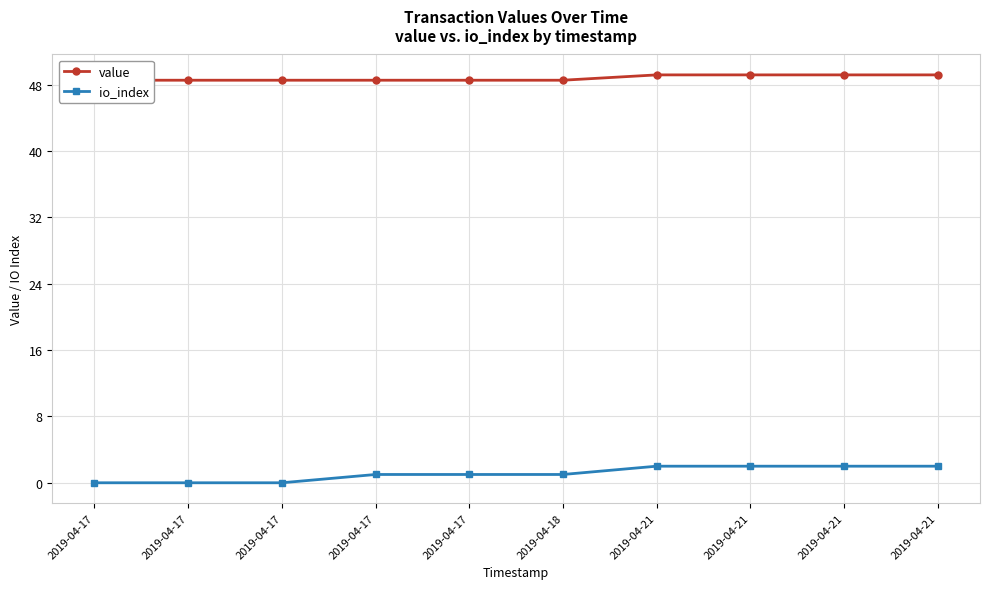

List the series in order of their peak value, highest first.

value, io_index